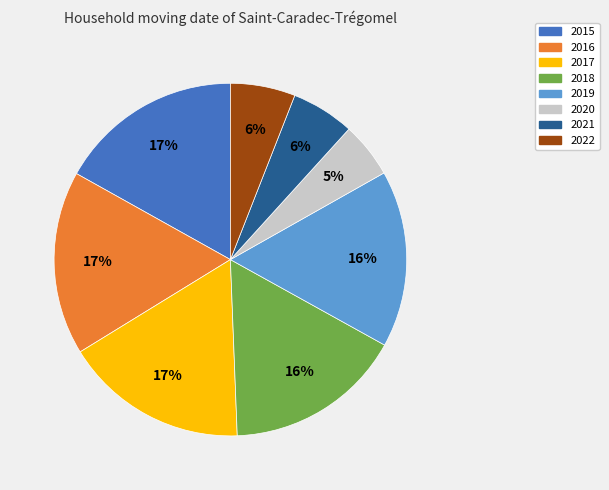

To the nearest percent, what portion does 2020 represent?

5%